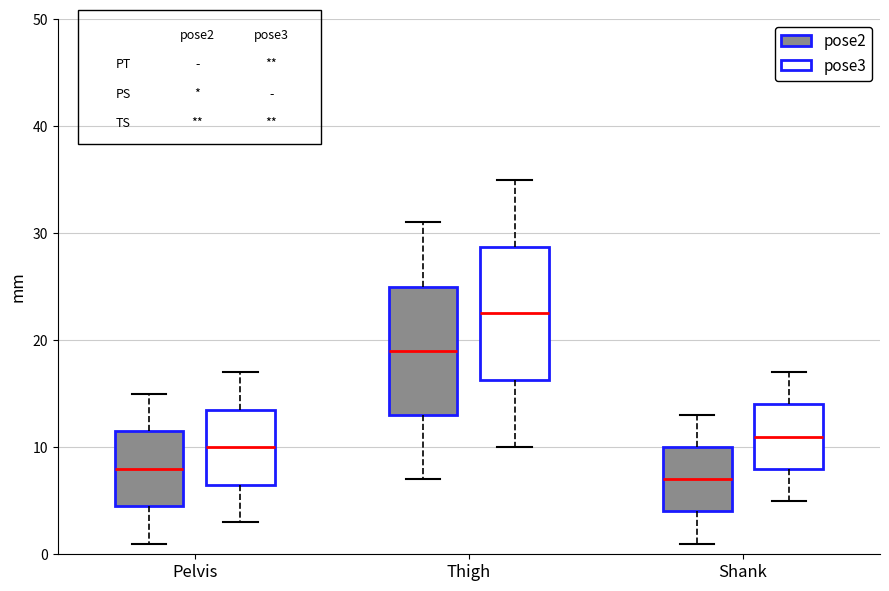

Reading left to right, read every box against the y-axis: the position of its median line, the range the box covers, and the ends of its whiskers. The values are not printed on the chart, so give them approximately, as read against the axis.

Pelvis (pose2): median 8, box 5 to 12, whiskers 1 to 15
Pelvis (pose3): median 10, box 7 to 14, whiskers 3 to 17
Thigh (pose2): median 19, box 13 to 25, whiskers 7 to 31
Thigh (pose3): median 23, box 16 to 29, whiskers 10 to 35
Shank (pose2): median 7, box 4 to 10, whiskers 1 to 13
Shank (pose3): median 11, box 8 to 14, whiskers 5 to 17